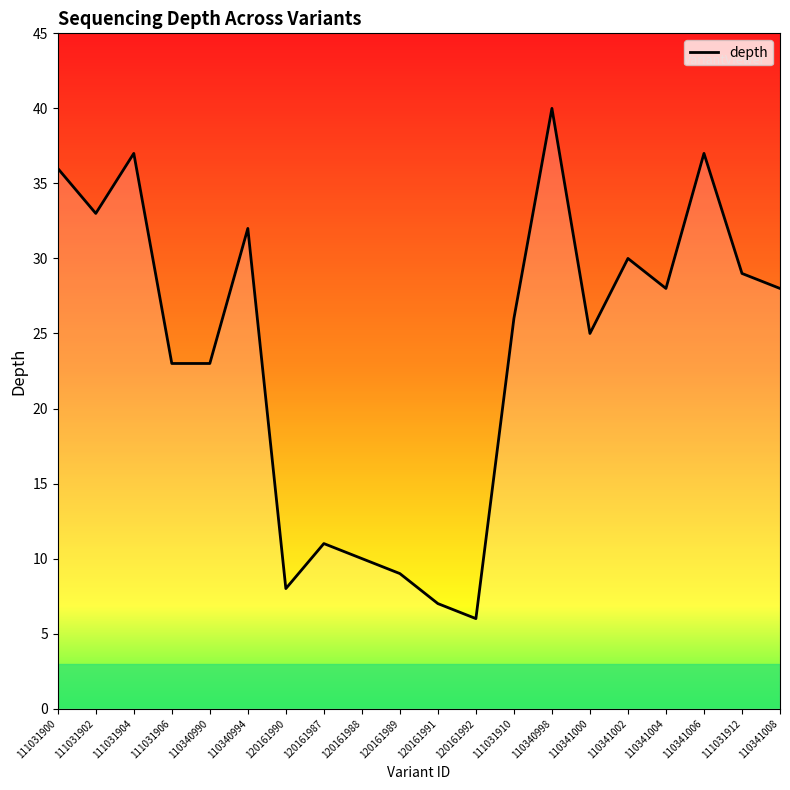

What position from the left is 110340994?

6